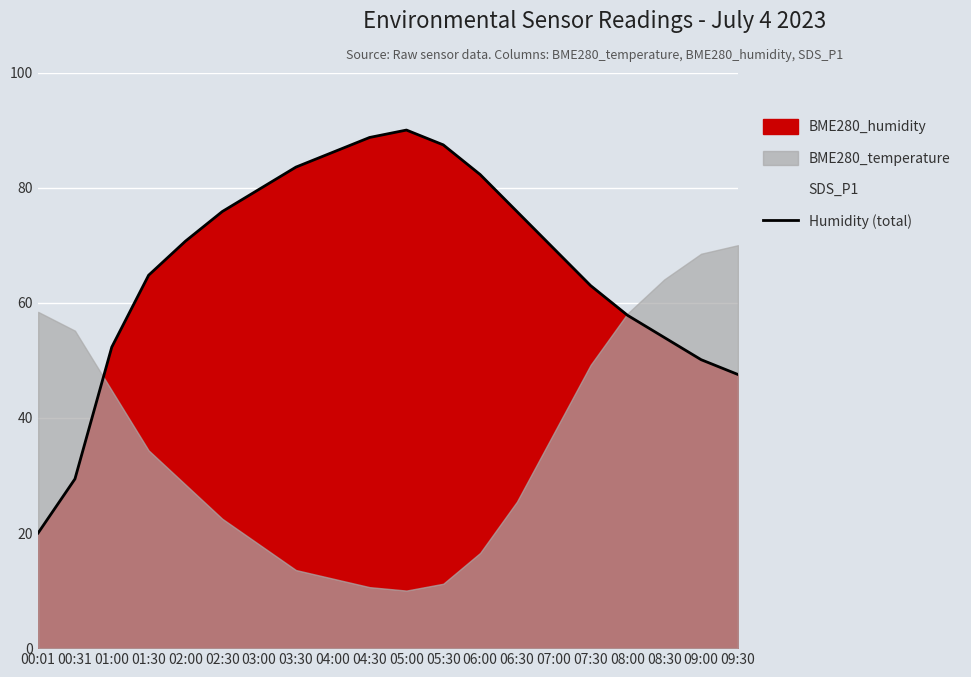

Which category has the lowest value across all series?

00:01